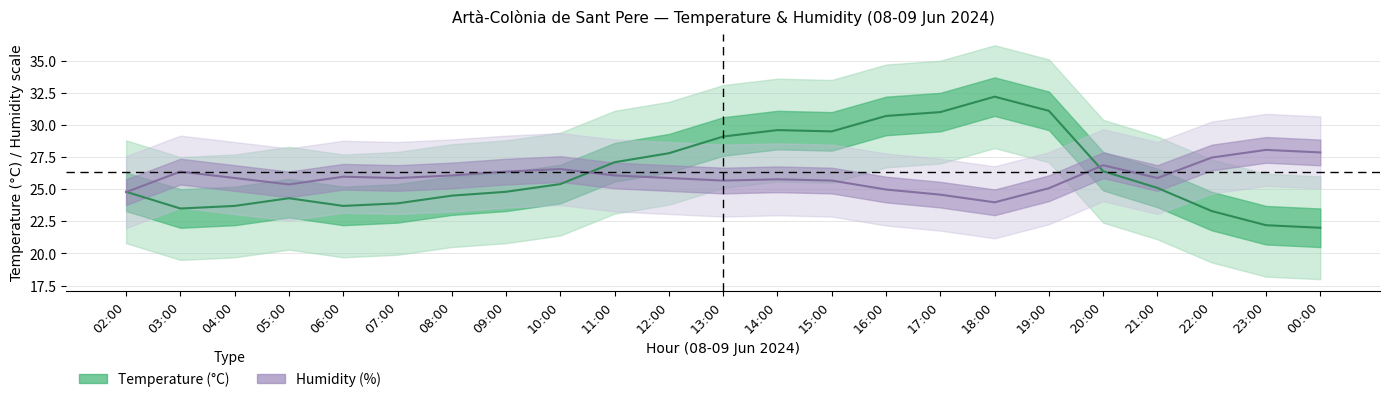

True or false: temperature has a value of 40.5 at 16:00.

False